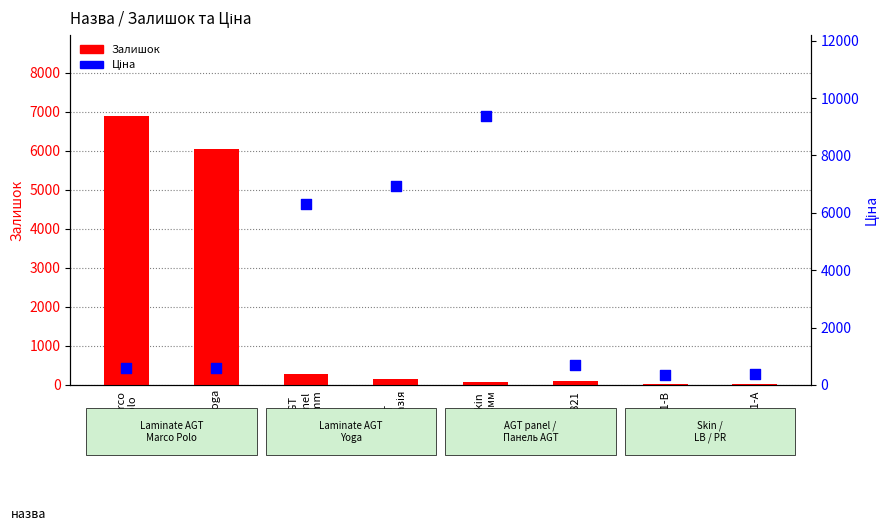

Is the value of Ціна at Yoga greater than the value of Залишок at AGT
panel
18mm?

Yes